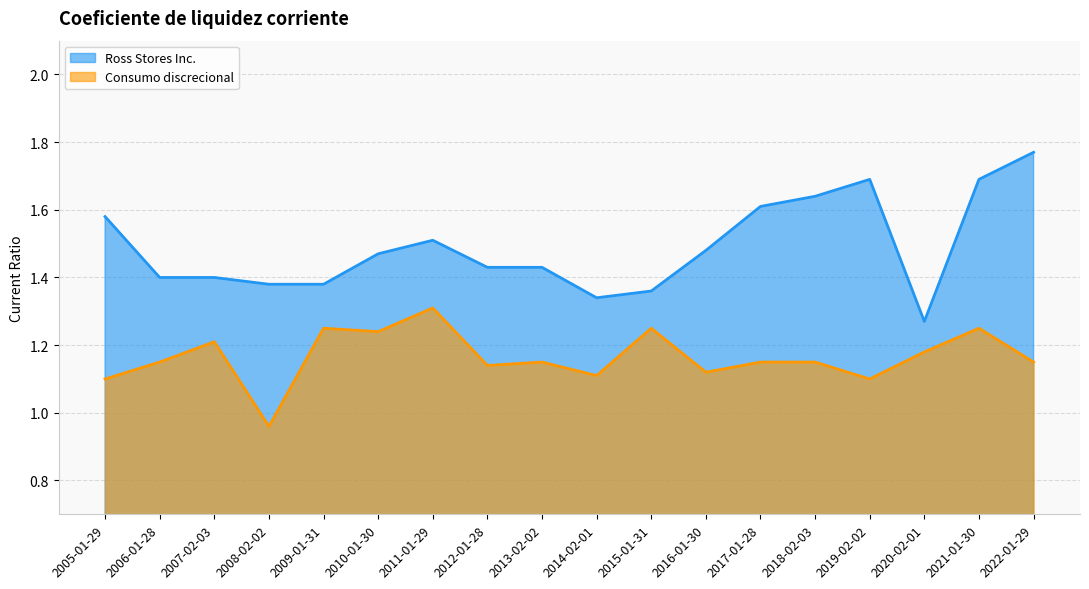

True or false: Consumo discrecional and Ross Stores Inc. cross at least once.

False